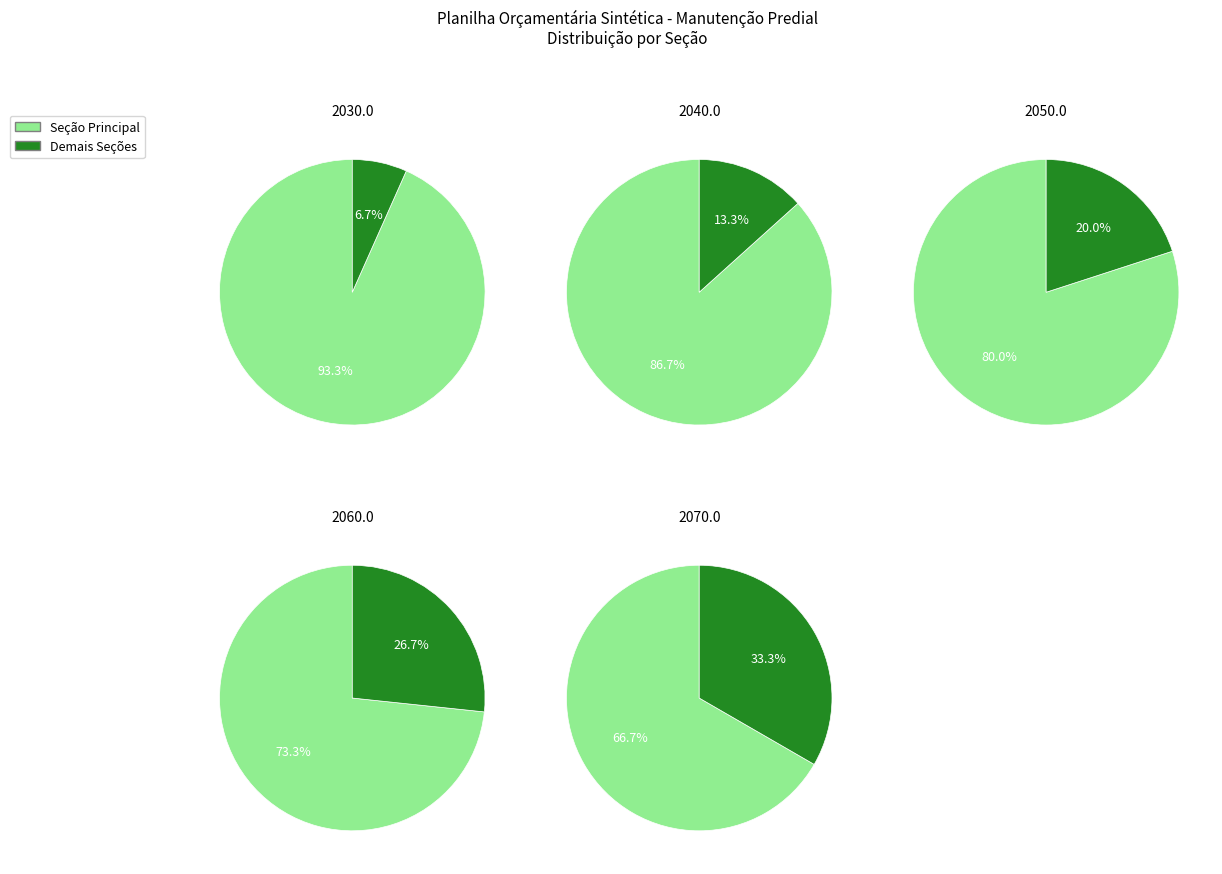

How many segments does this pie chart have?

5